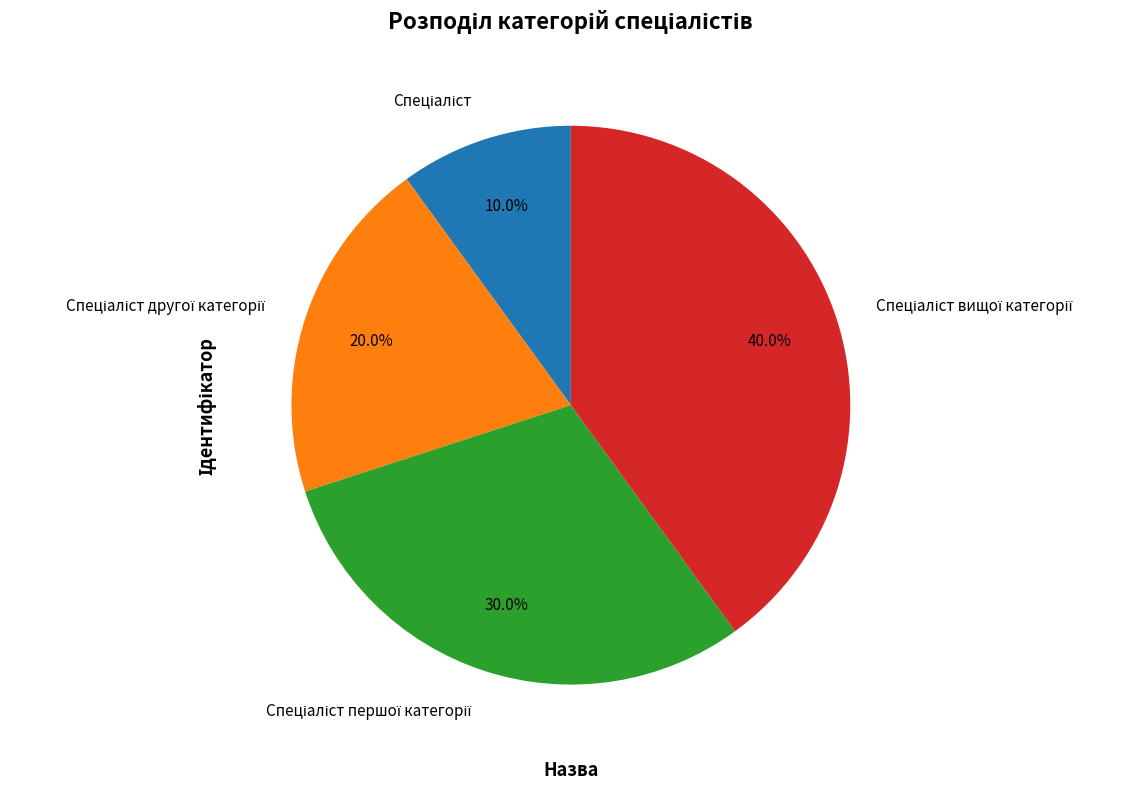

How many segments does this pie chart have?

4